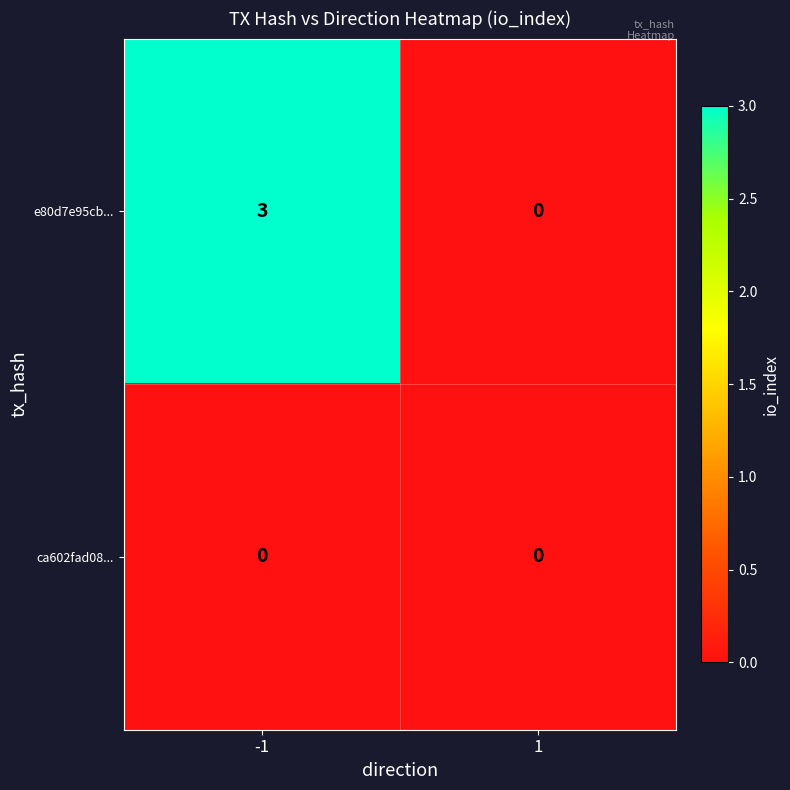

What is the difference between the highest and lowest values at -1?

3